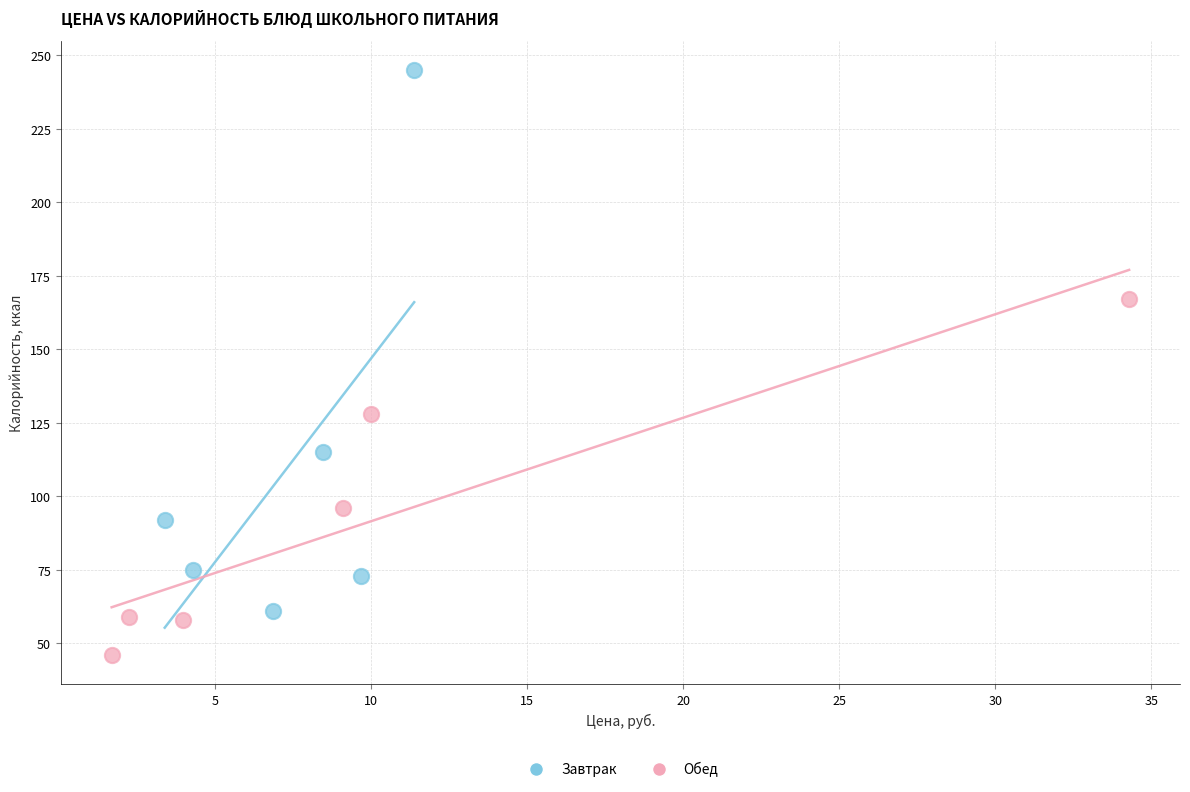

What are all the series names shown in the legend?

Завтрак, Обед